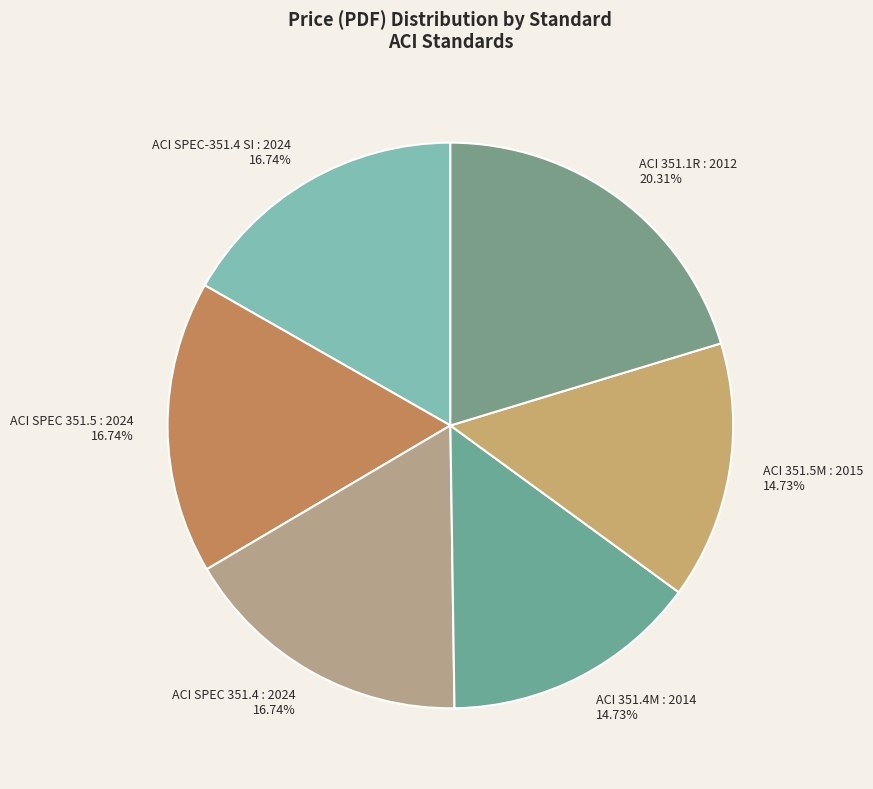

Which category has the biggest portion of the pie?

ACI 351.1R : 2012